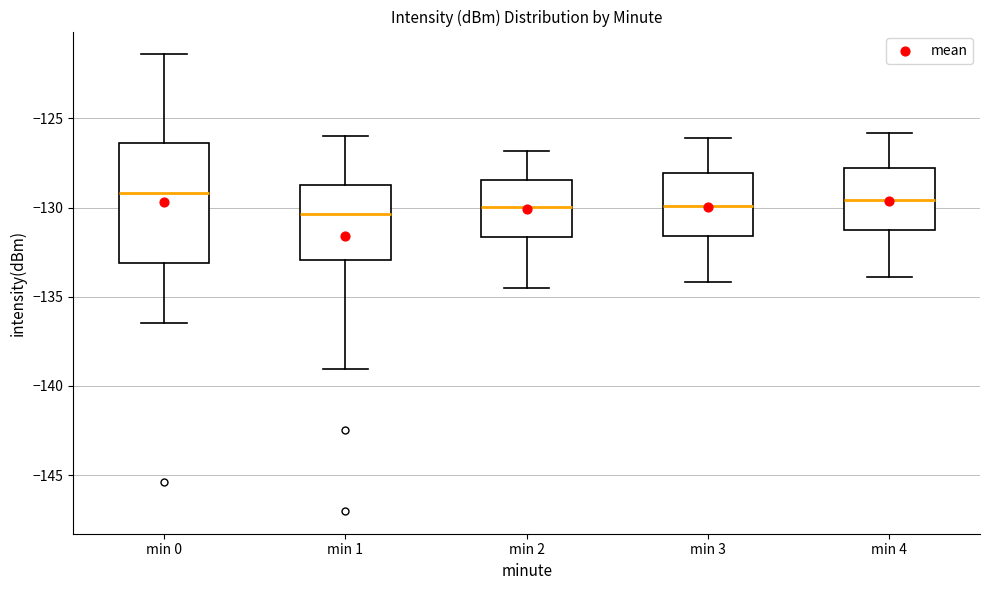

Which box is the tallest, from its lower edge to its upper edge?

min 0